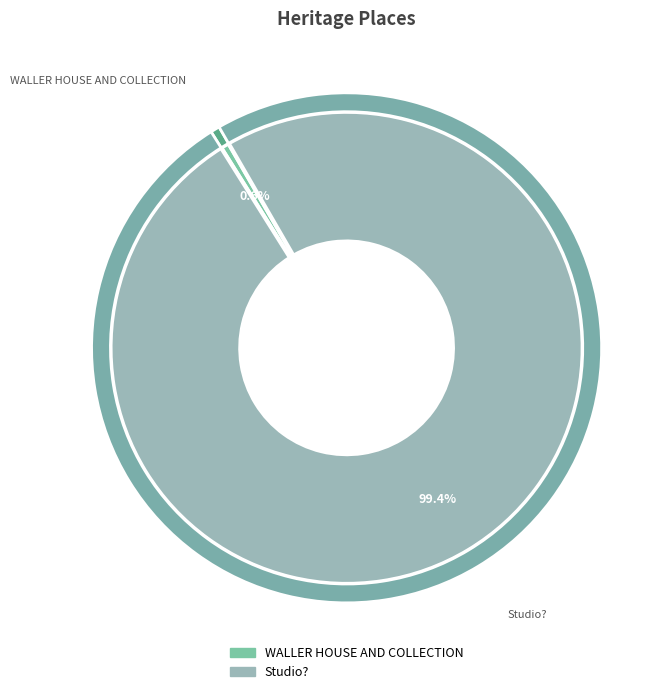

How many segments does this pie chart have?

2